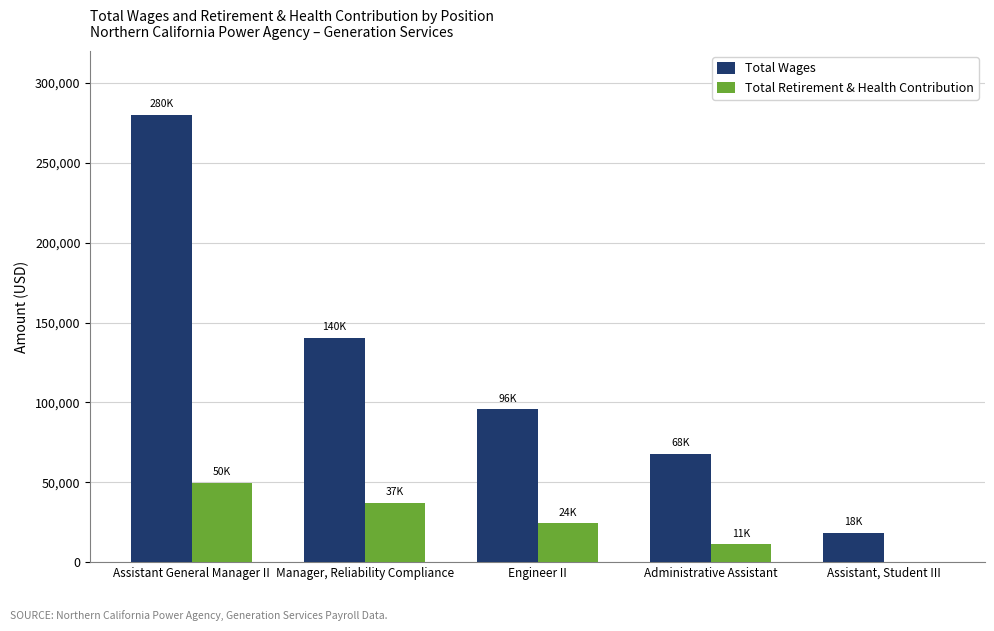

Between Assistant General Manager II and Manager, Reliability Compliance, which series saw the biggest shift?

Total Wages